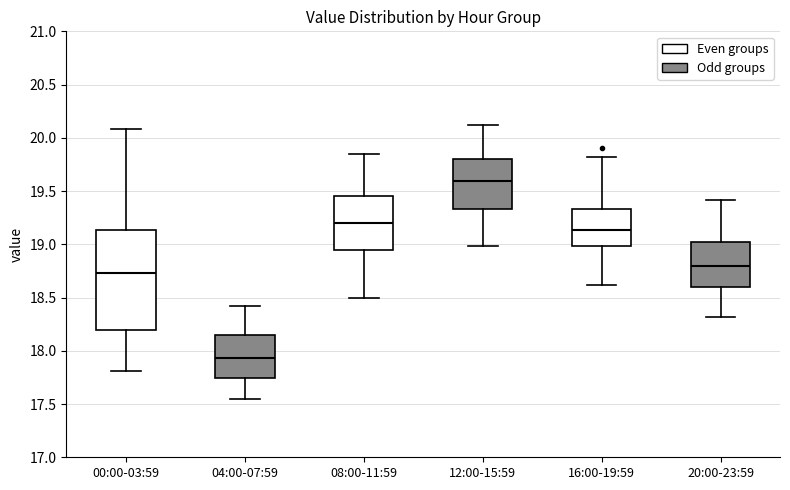

Comparing the boxes themselves (not the whiskers), which one is the tallest?

00:00-03:59